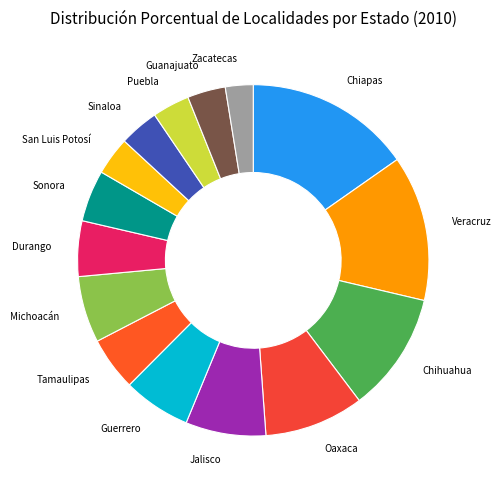

Is it true that Oaxaca is 9% of the pie?

True